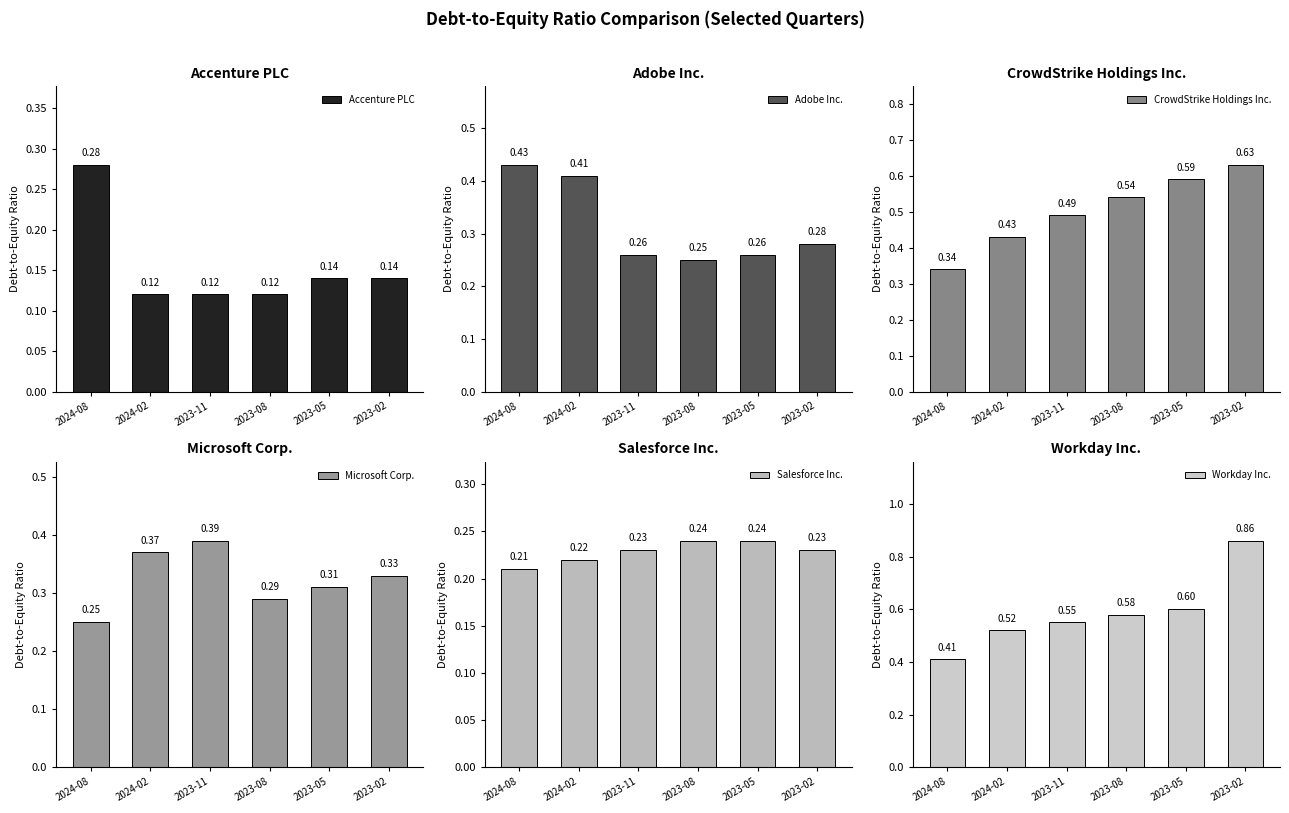

Which series has the largest range (max minus min)?

Workday Inc.